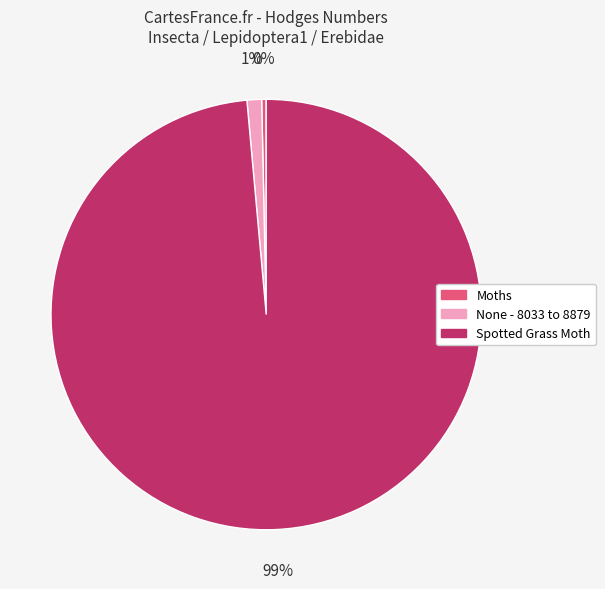

To the nearest percent, what is the combined percentage of Spotted Grass Moth and None - 8033 to 8879?

100%